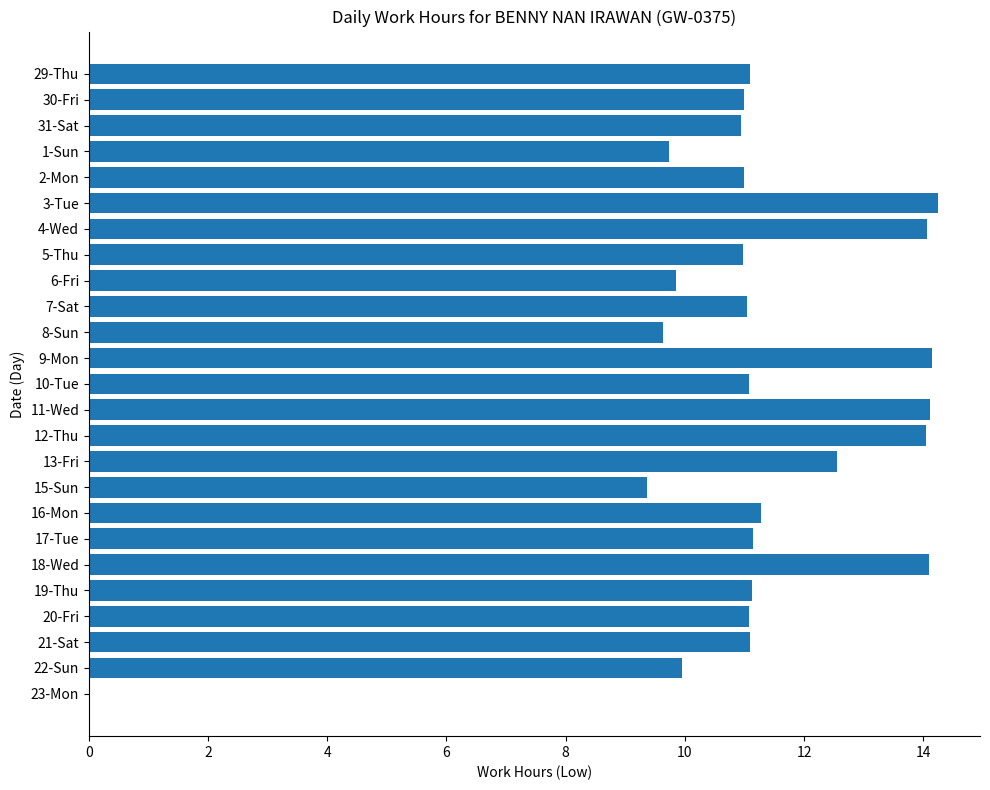

Approximately how many times larger is the value at 20-Fri compared to 11-Wed?

0.8